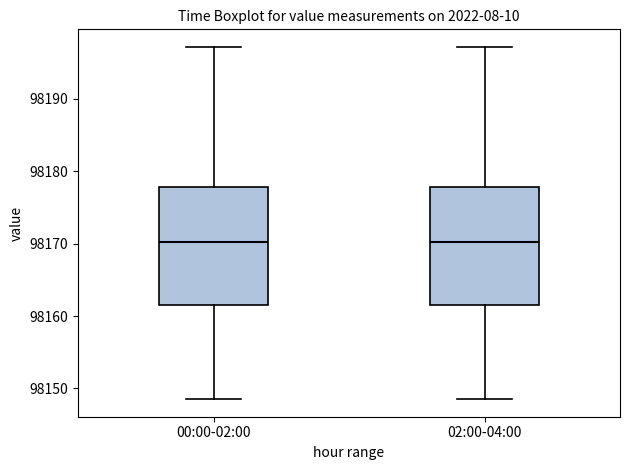

Where is the lower edge of the box for 02:00-04:00 on the y-axis? The values are not printed on the chart, so give them approximately, as read against the axis.

98161